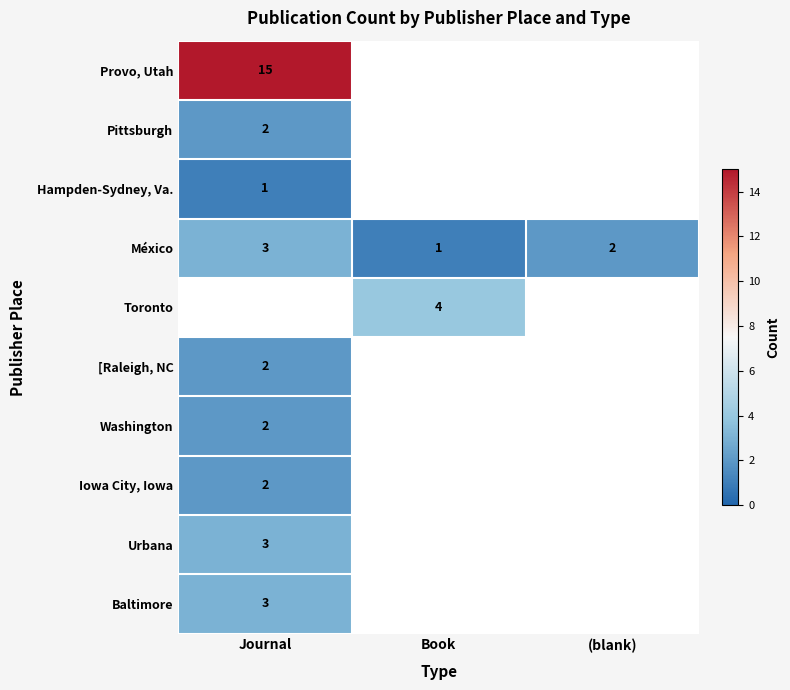

Between Book and (blank), which is larger?

(blank)